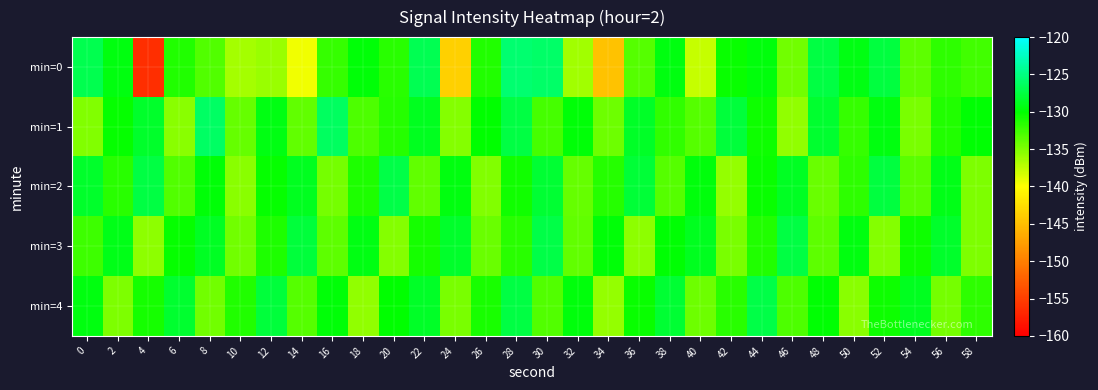

How many series are shown in this chart?

5